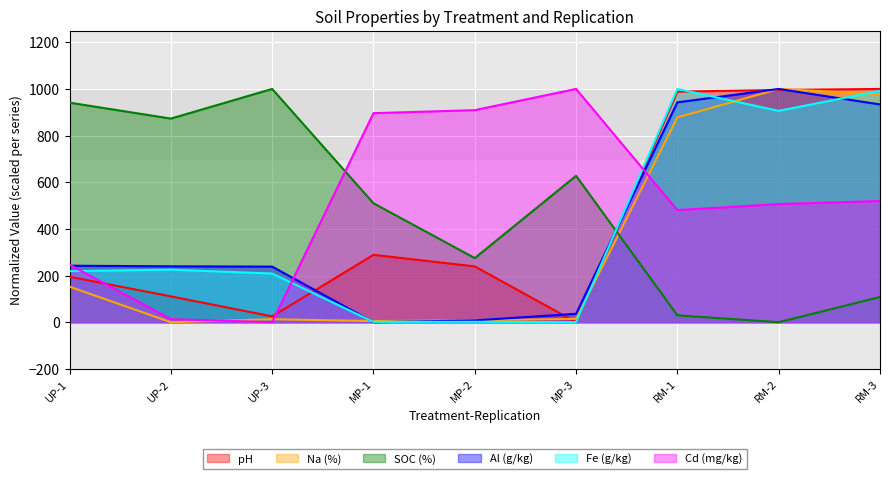

How many data points in Al (g/kg) are less than 239?

4